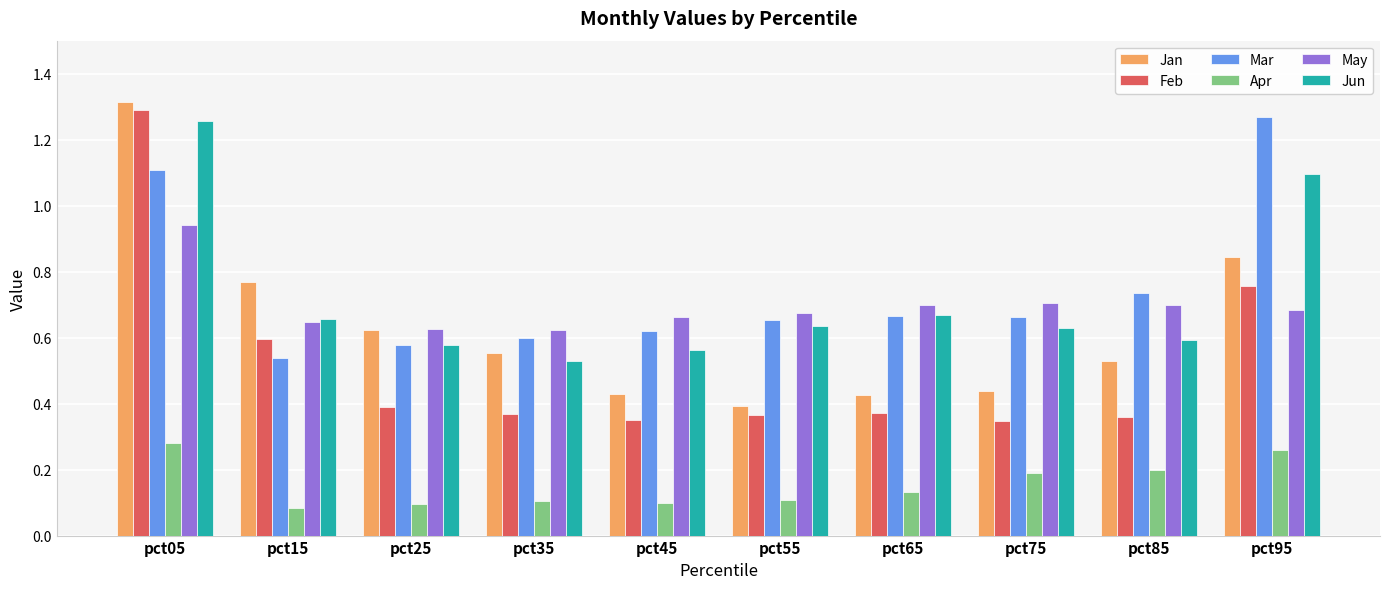

What is the sum of the Jan values at pct65 and pct25?

1.0